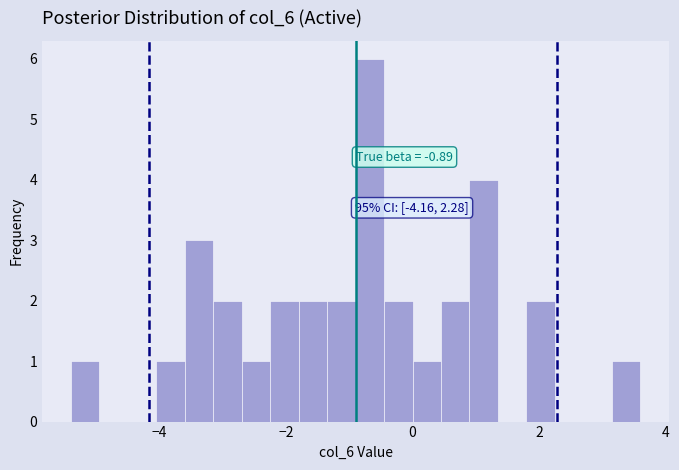

Read against the x-axis, roughly where is the centre of the tallest bar?

-0.6